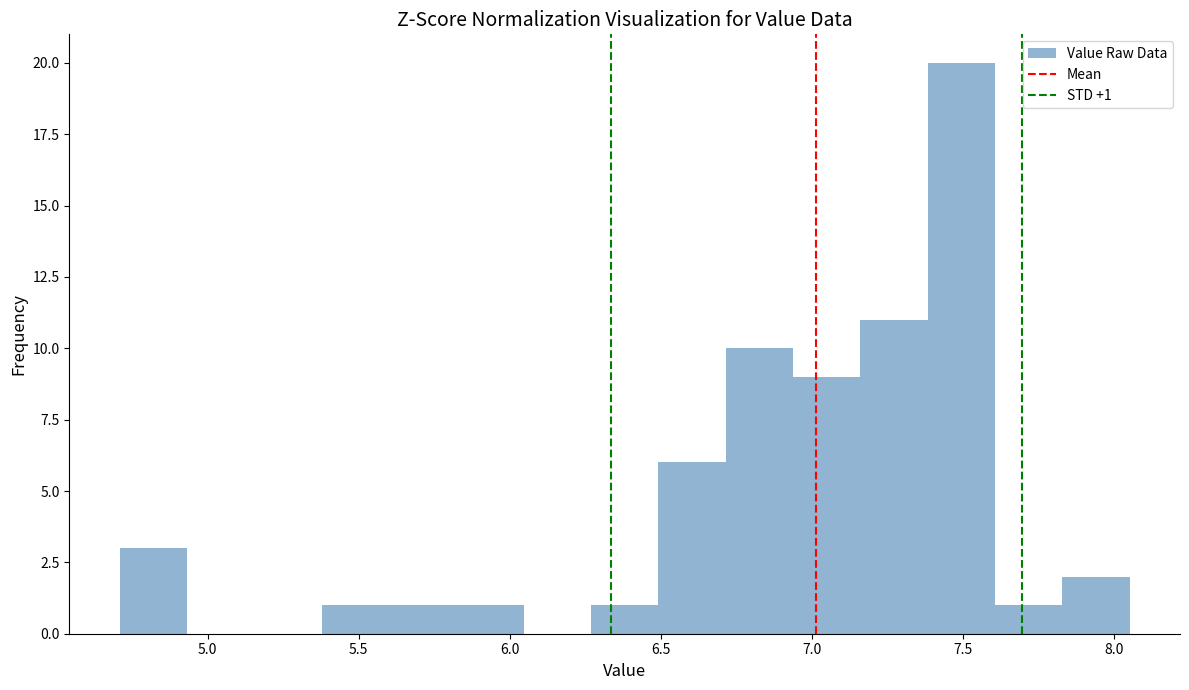

Over which range of the x-axis is the bar tallest?

7.40 to 7.60